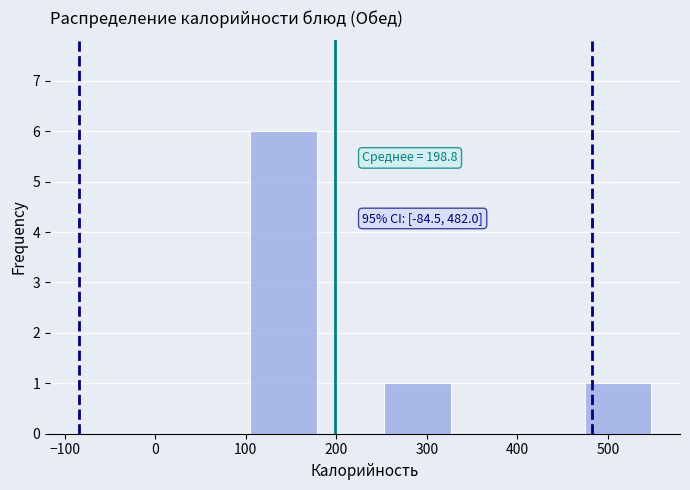

Over which range of the x-axis is the bar tallest?

110 to 180